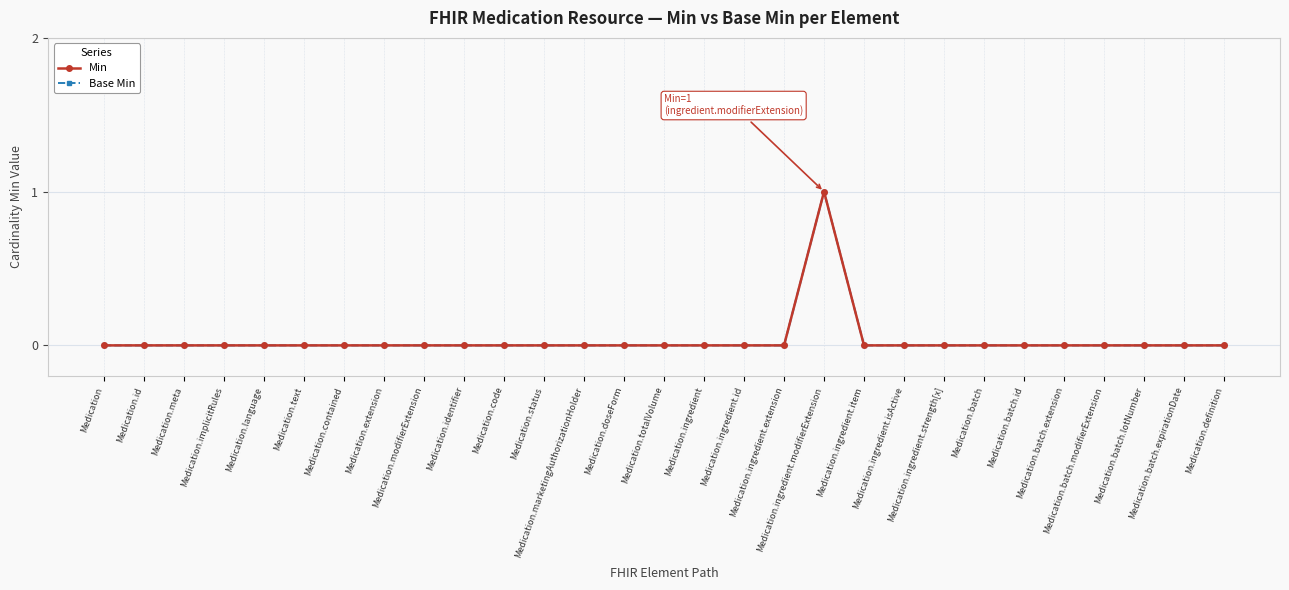

At which category is the sum across all series the highest?

Medication.ingredient.modifierExtension